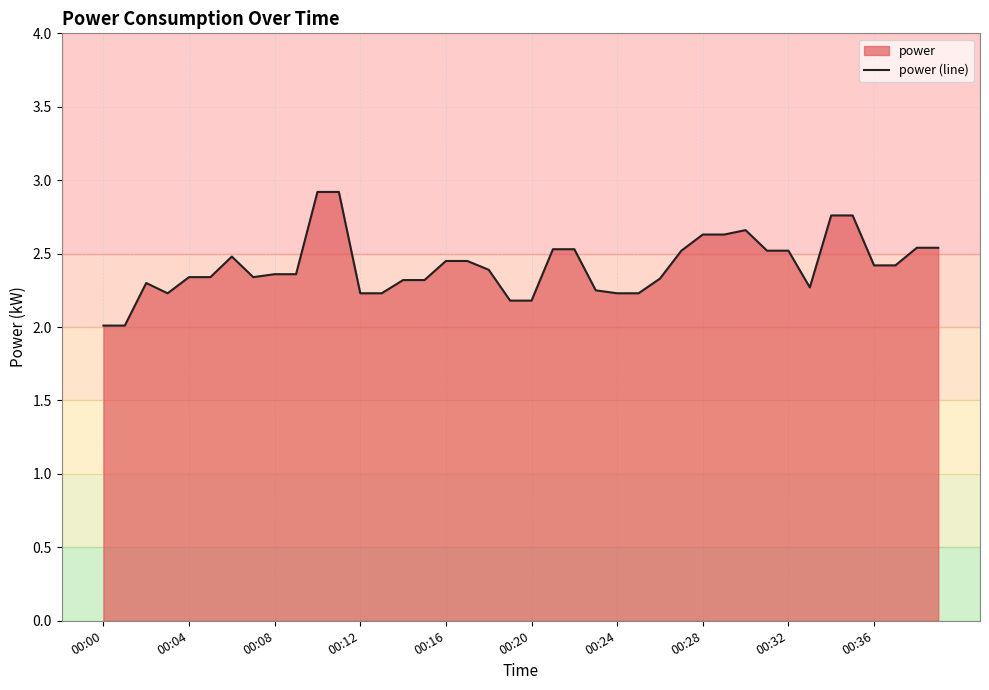

Count the number of data series in this chart.

1